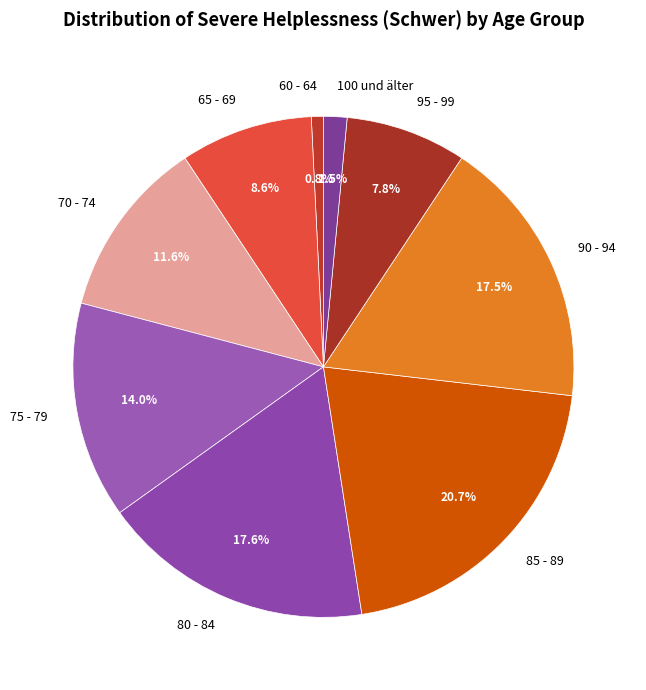

What is the largest slice in the pie chart?

85 - 89